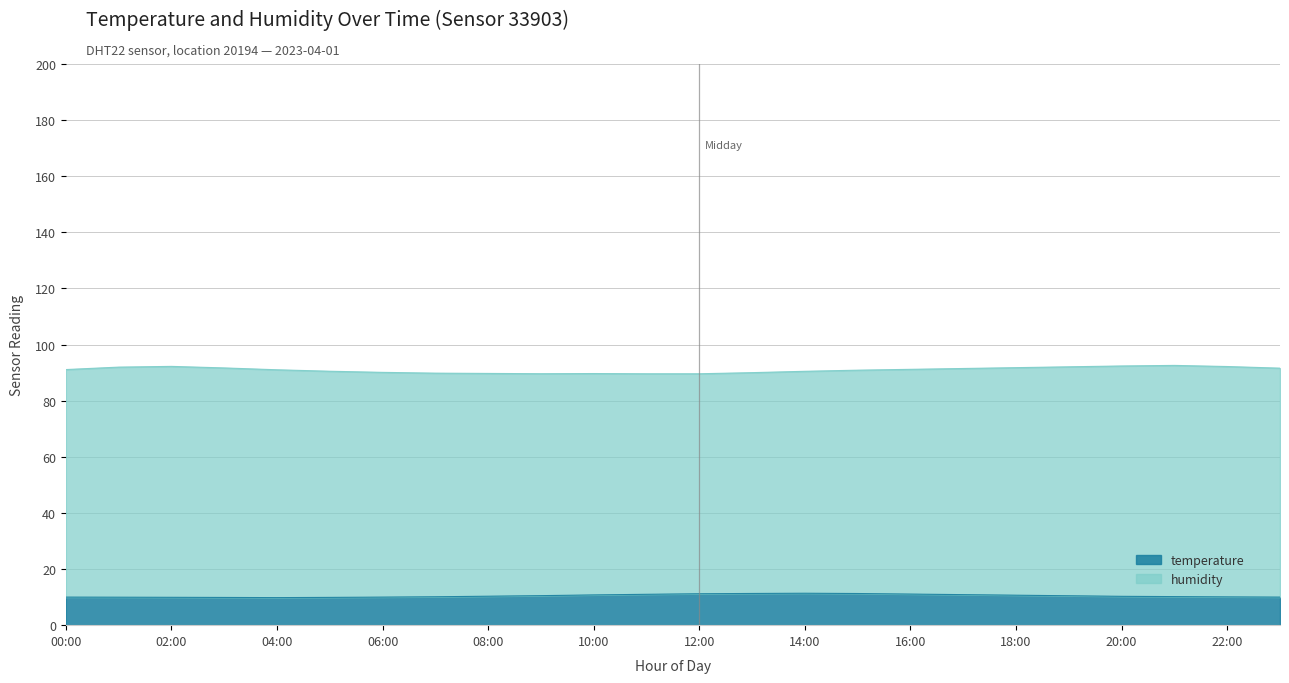

Which label corresponds to the smallest value in the chart?

04:00